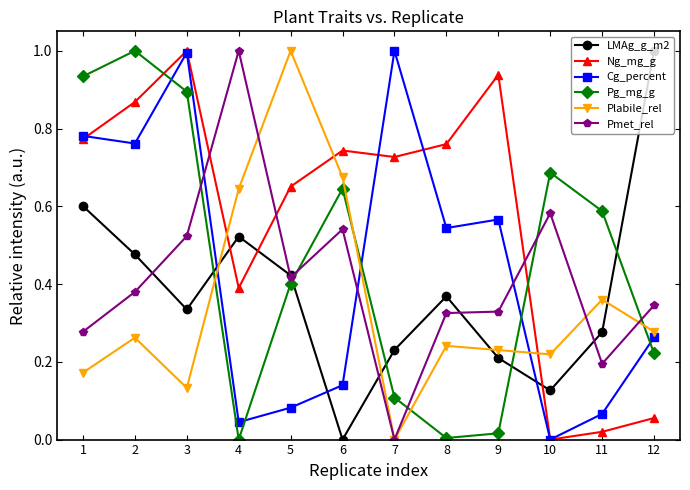

At which category does Pg_mg_g reach its first local peak?

2